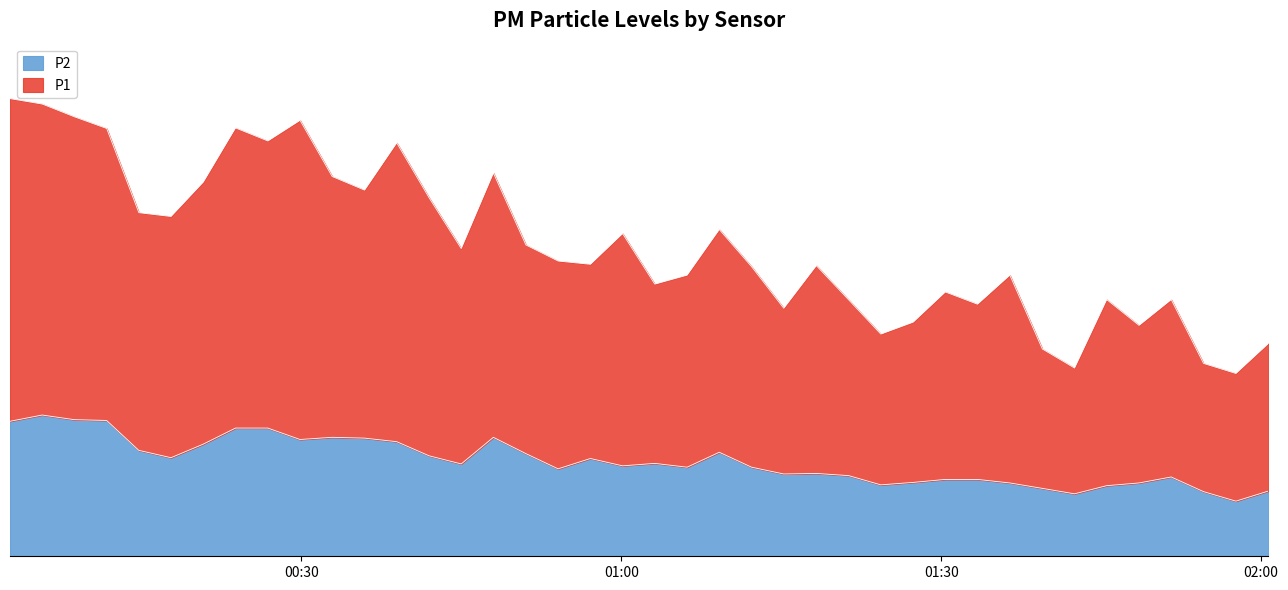

Which series has the largest range (max minus min)?

P1